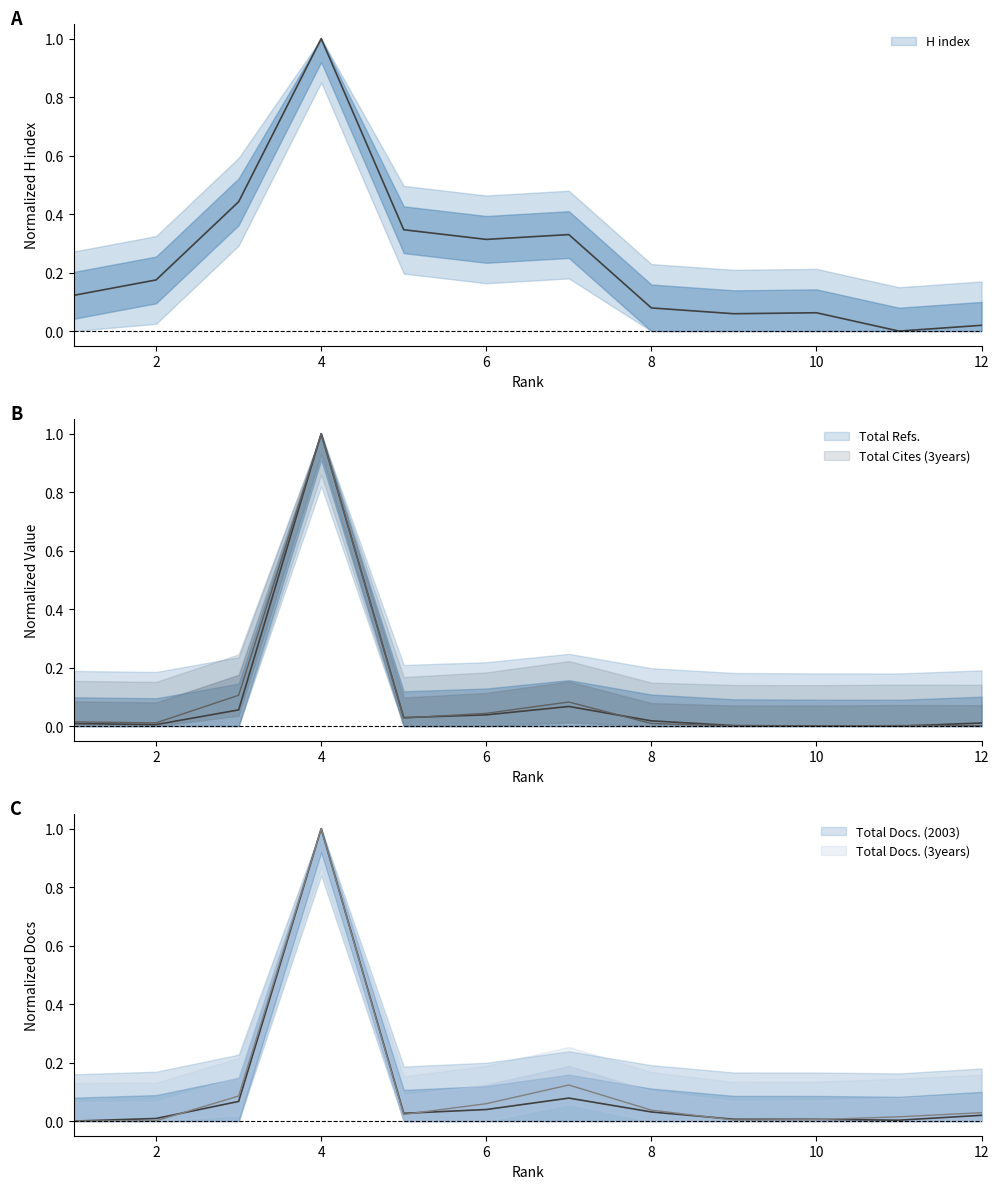

What value does the H index series have at 8?

0.1